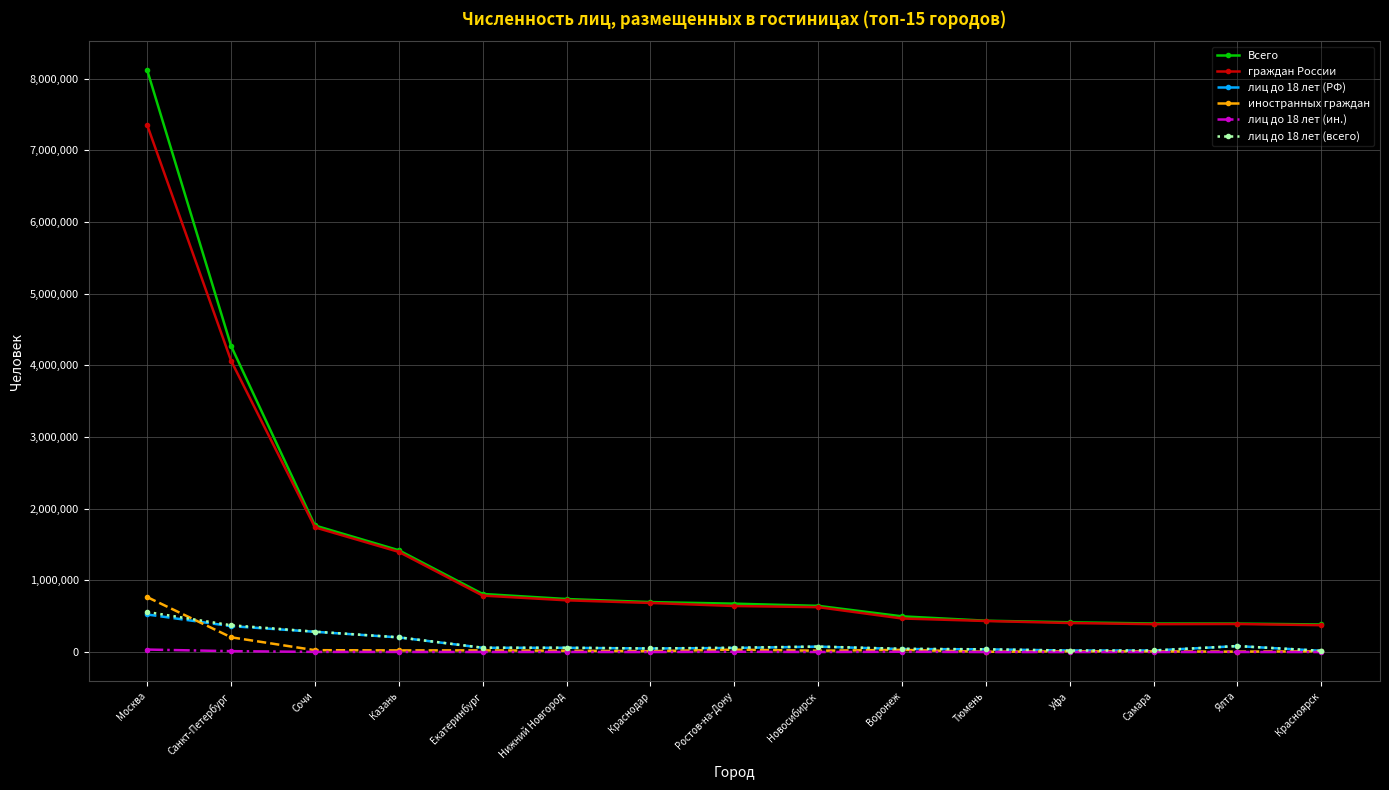

True or false: лиц до 18 лет (РФ) has more than 1 interior local peaks.

True